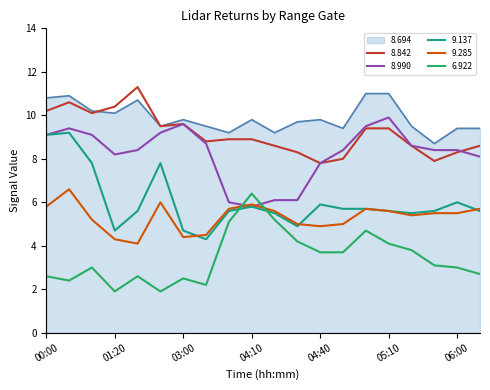

True or false: 8.842 and 9.137 intersect in this chart.

False